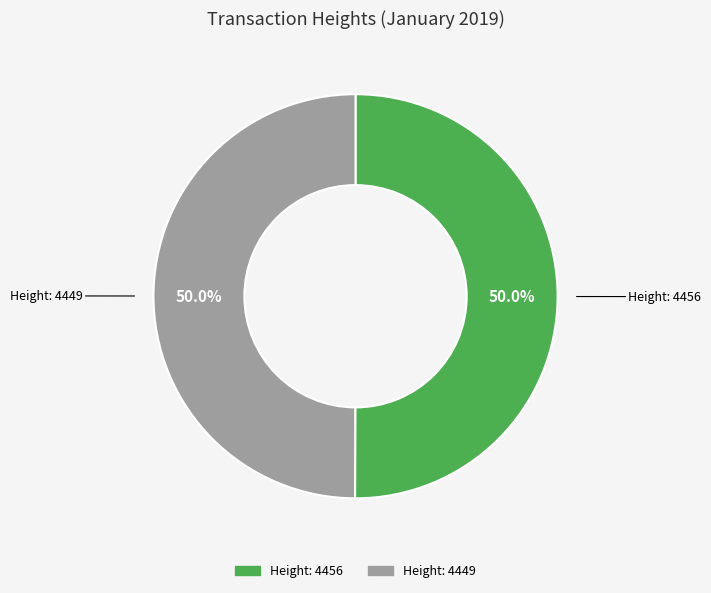

Approximately how many times larger is the value at Height: 4449 compared to Height: 4456?

1.0